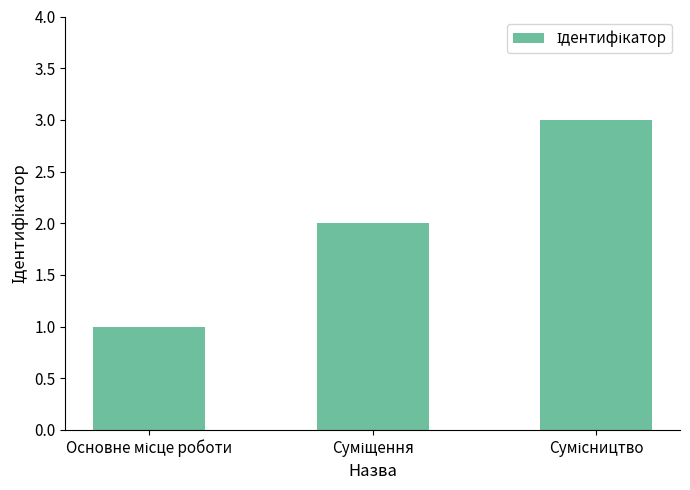

What is the greatest value displayed?

3